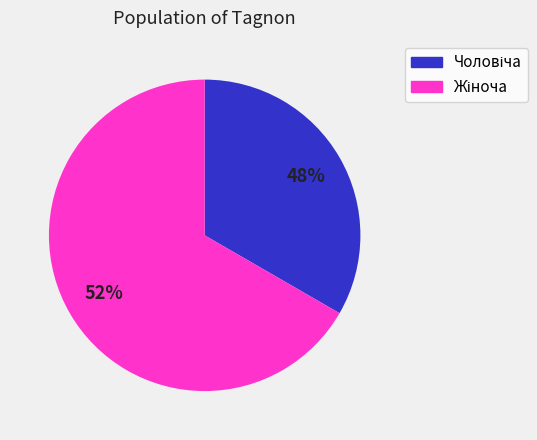

Count the number of slices in the pie.

2